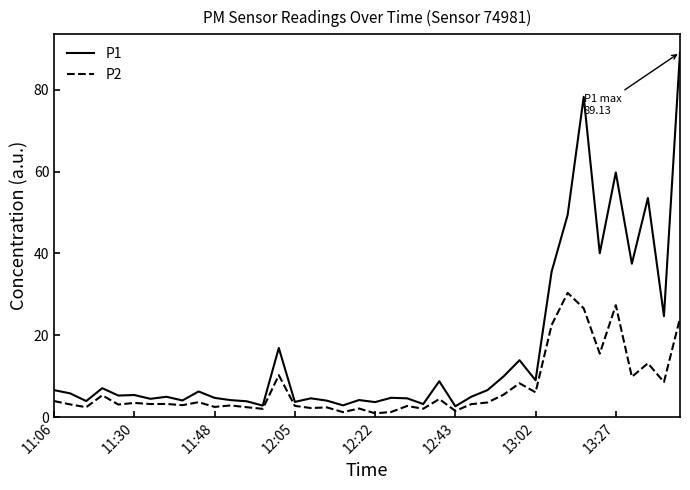

Which series has the largest total across all categories?

P1